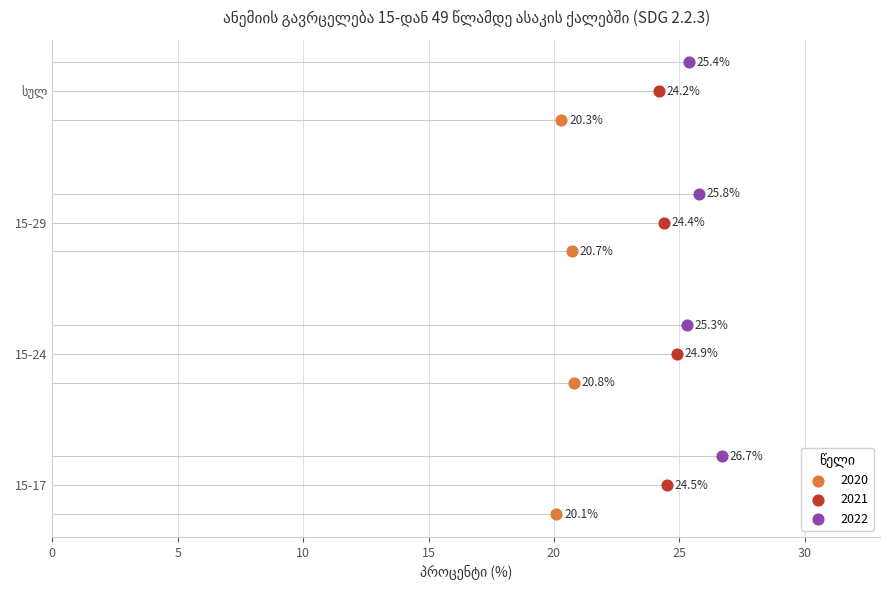

At which category is the sum across all series the highest?

15-17